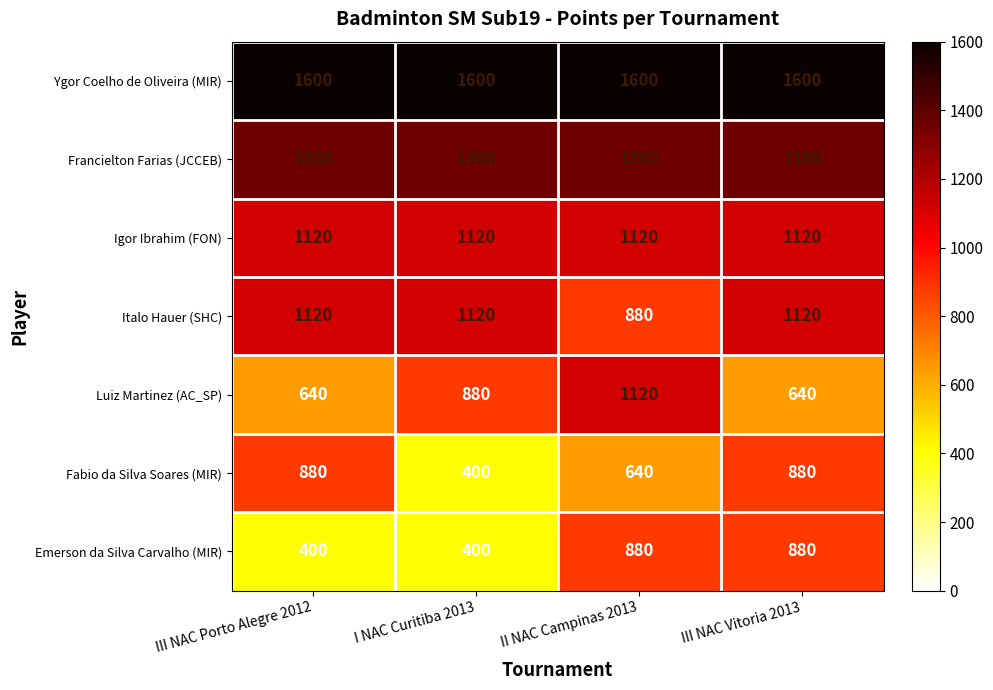

Reading left to right, what are all the values shown in this chart?

Ygor Coelho de Oliveira (MIR): III NAC Porto Alegre 2012=1600	I NAC Curitiba 2013=1600	II NAC Campinas 2013=1600	III NAC Vitoria 2013=1600
Francielton Farias (JCCEB): III NAC Porto Alegre 2012=1360	I NAC Curitiba 2013=1360	II NAC Campinas 2013=1360	III NAC Vitoria 2013=1360
Igor Ibrahim (FON): III NAC Porto Alegre 2012=1120	I NAC Curitiba 2013=1120	II NAC Campinas 2013=1120	III NAC Vitoria 2013=1120
Italo Hauer (SHC): III NAC Porto Alegre 2012=1120	I NAC Curitiba 2013=1120	II NAC Campinas 2013=880	III NAC Vitoria 2013=1120
Luiz Martinez (AC_SP): III NAC Porto Alegre 2012=640	I NAC Curitiba 2013=880	II NAC Campinas 2013=1120	III NAC Vitoria 2013=640
Fabio da Silva Soares (MIR): III NAC Porto Alegre 2012=880	I NAC Curitiba 2013=400	II NAC Campinas 2013=640	III NAC Vitoria 2013=880
Emerson da Silva Carvalho (MIR): III NAC Porto Alegre 2012=400	I NAC Curitiba 2013=400	II NAC Campinas 2013=880	III NAC Vitoria 2013=880